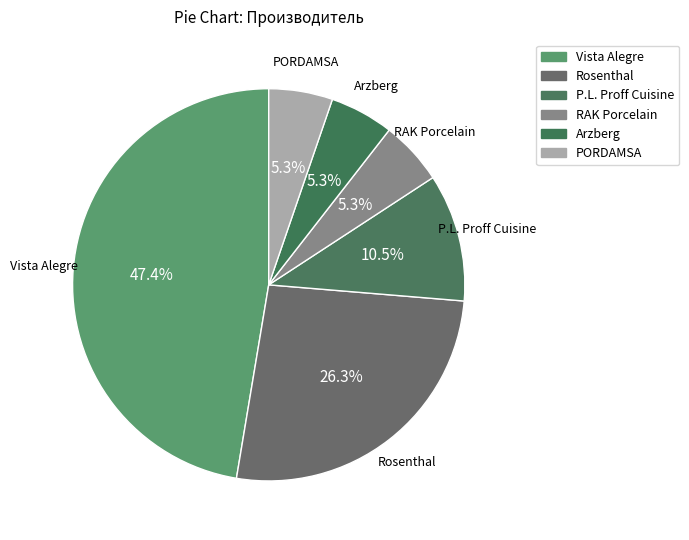

Count the number of slices in the pie.

6